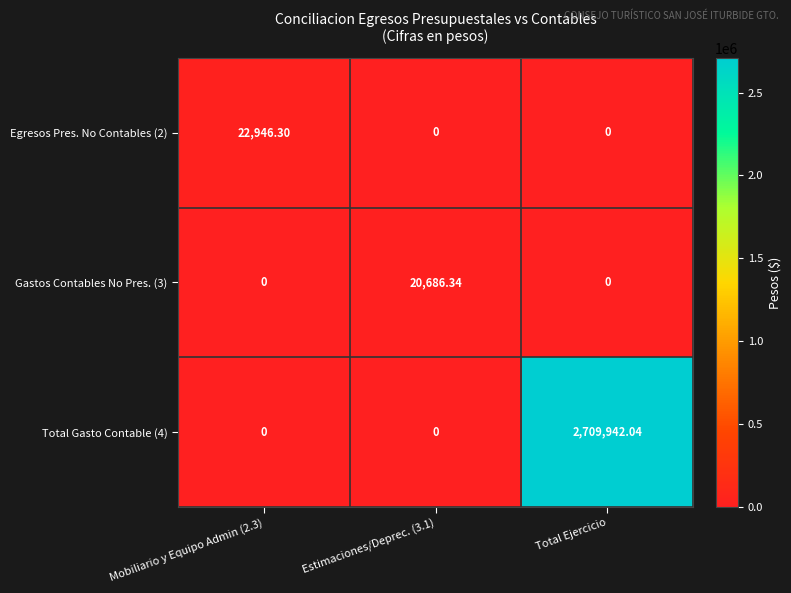

At which category is the sum across all series the highest?

Total Ejercicio